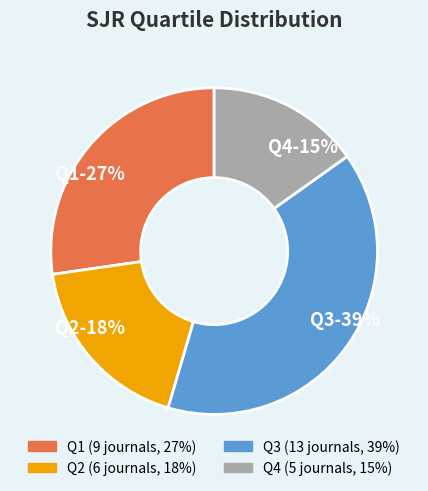

To the nearest percent, what is the average slice percentage?

25%